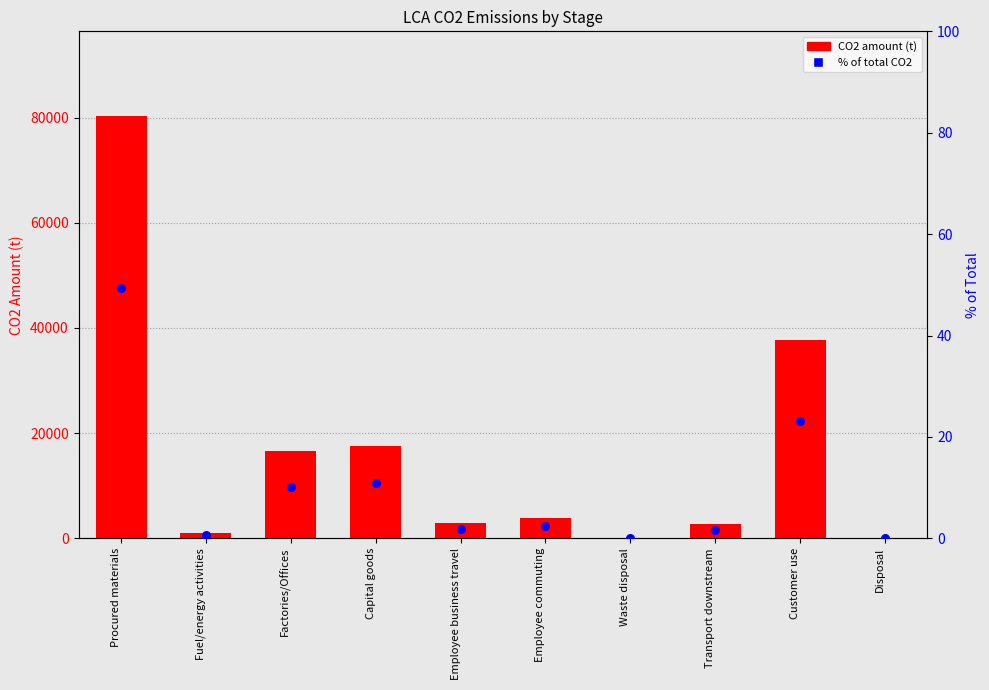

What are all the series names shown in the legend?

CO2 amount (t), % of total CO2